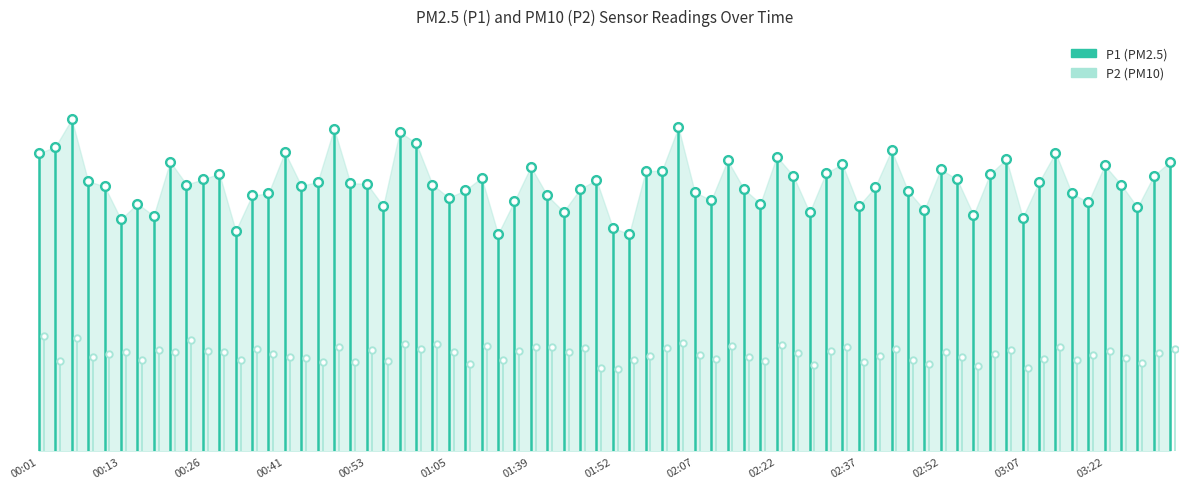

How many values in the P2 series are below 4?

1